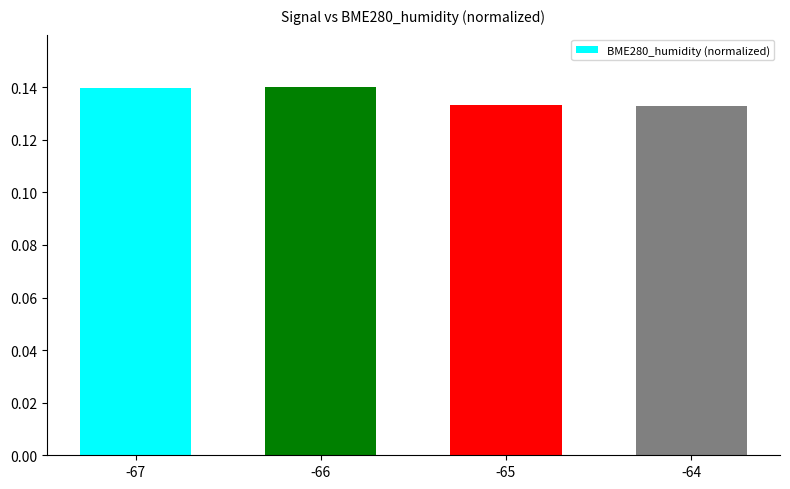

Which has a higher value, -67 or -65?

-67